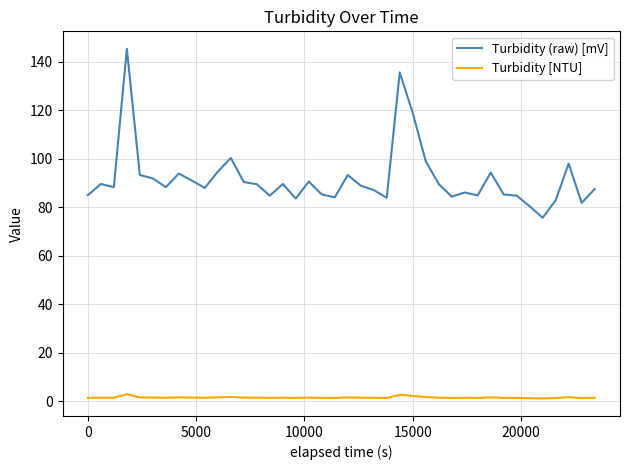

True or false: Turbidity [NTU] and Turbidity (raw) [mV] cross at least once.

False